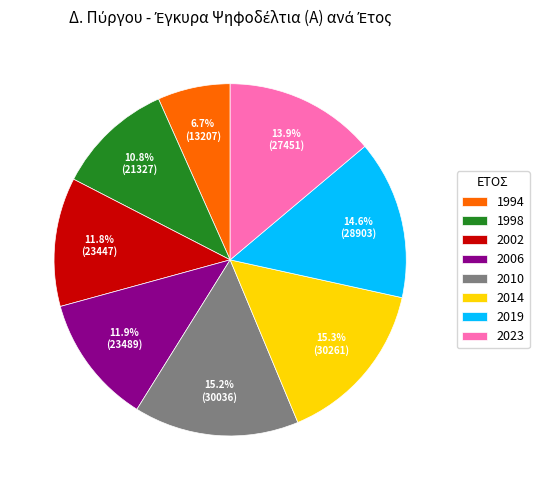

Is 2010 the majority of the pie?

No